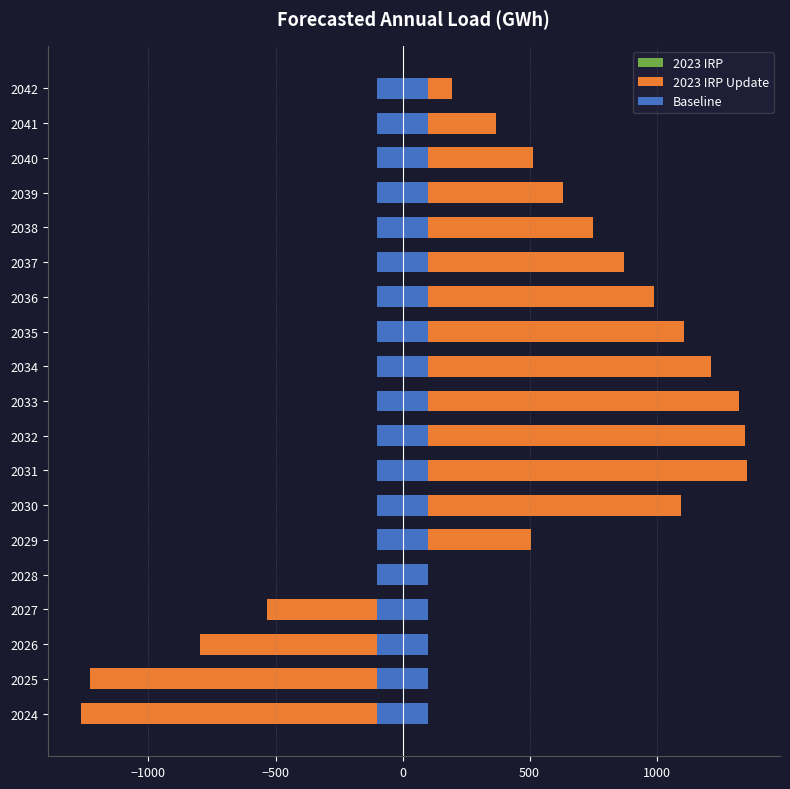

What is the value of the 2023 IRP Update bar at the 7th from the left?

1094.2